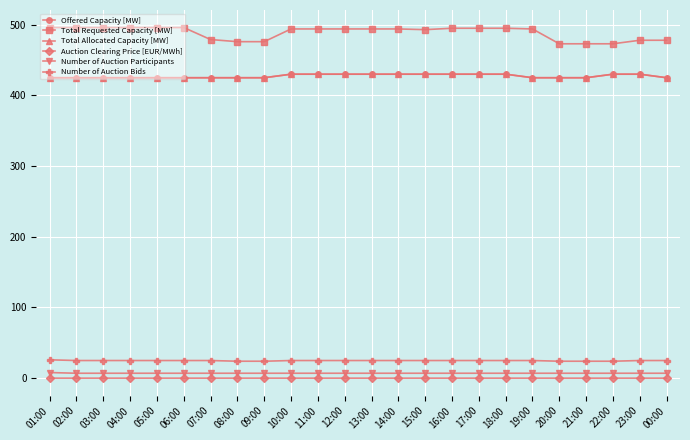

Which label corresponds to the largest value in the chart?

01:00